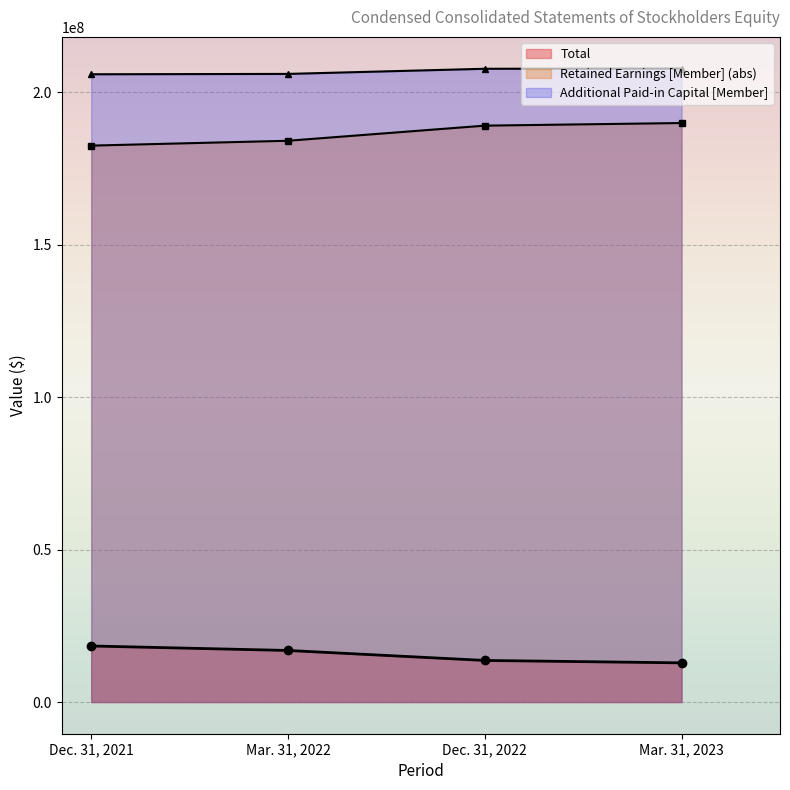

True or false: Common Stock [Member] and Retained Earnings [Member] cross at least once.

False